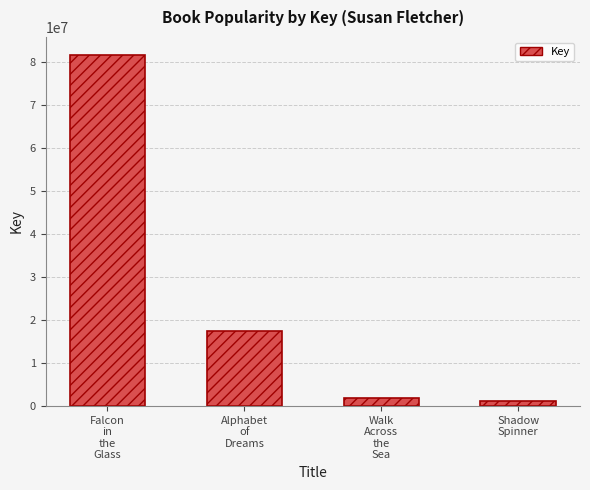

Rank the categories by value from highest to lowest.

Falcon
in
the
Glass, Alphabet
of
Dreams, Walk
Across
the
Sea, Shadow
Spinner